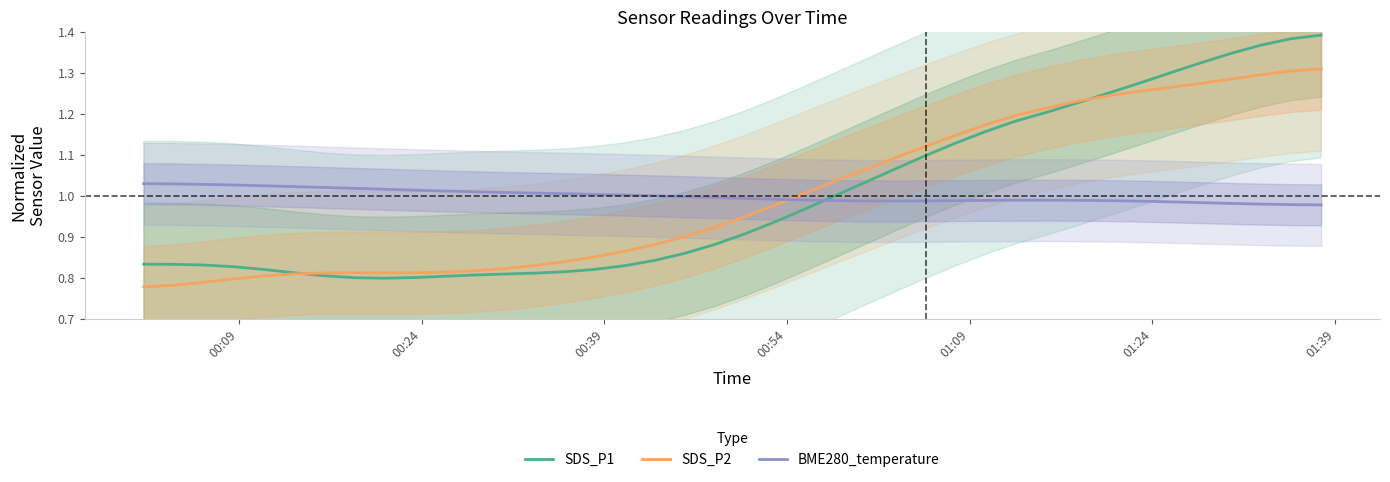

What are all the series names shown in the legend?

SDS_P1, SDS_P2, BME280_temperature